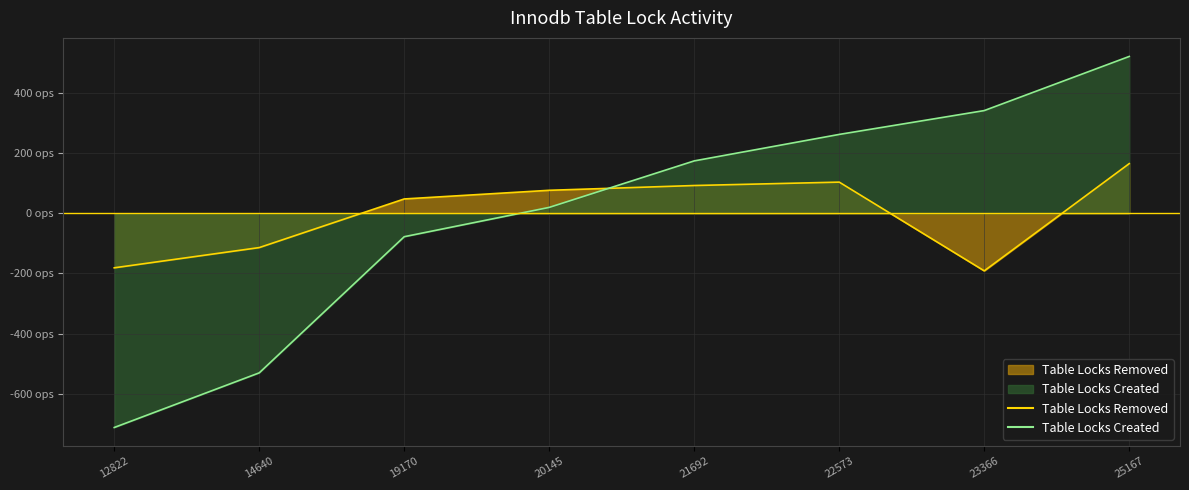

Is it true that Table Locks Created equals -468.9 at 12822?

False